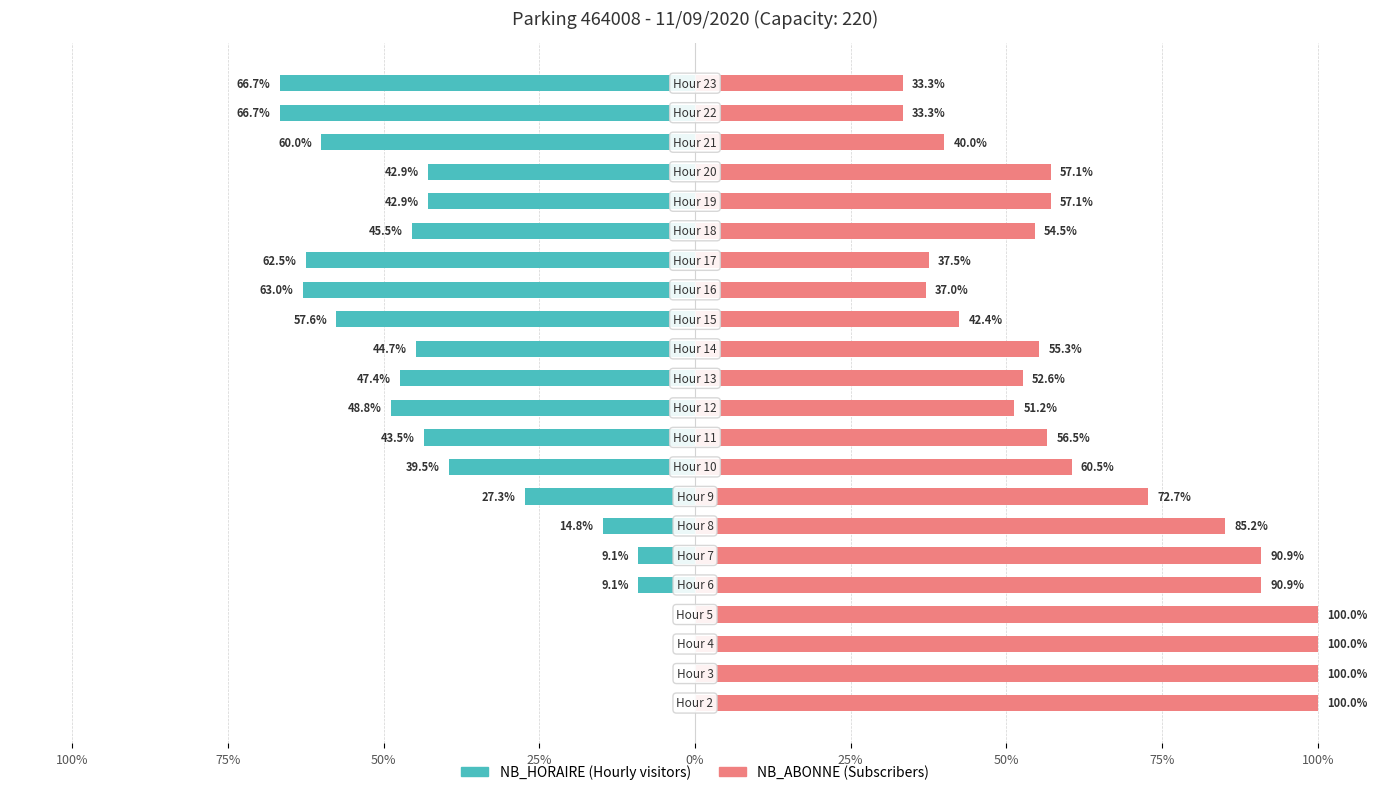

Are the bars horizontal?

Yes